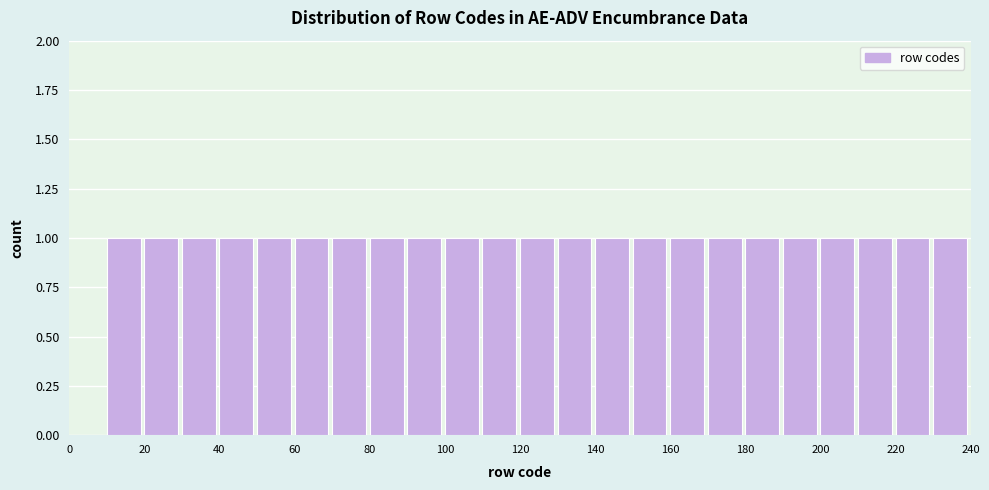

Reading left to right, transcribe this chart: for each bar, give the range it covers on the x-axis and its height. The values are not printed on the chart, so give them approximately, as read against the axis.

0 to 10: 0
10 to 20: 1
20 to 30: 1
30 to 40: 1
40 to 50: 1
50 to 60: 1
60 to 70: 1
70 to 80: 1
80 to 90: 1
90 to 100: 1
100 to 110: 1
110 to 120: 1
120 to 130: 1
130 to 140: 1
140 to 150: 1
150 to 160: 1
160 to 170: 1
170 to 180: 1
180 to 190: 1
190 to 200: 1
200 to 210: 1
210 to 220: 1
220 to 230: 1
230 to 240: 1